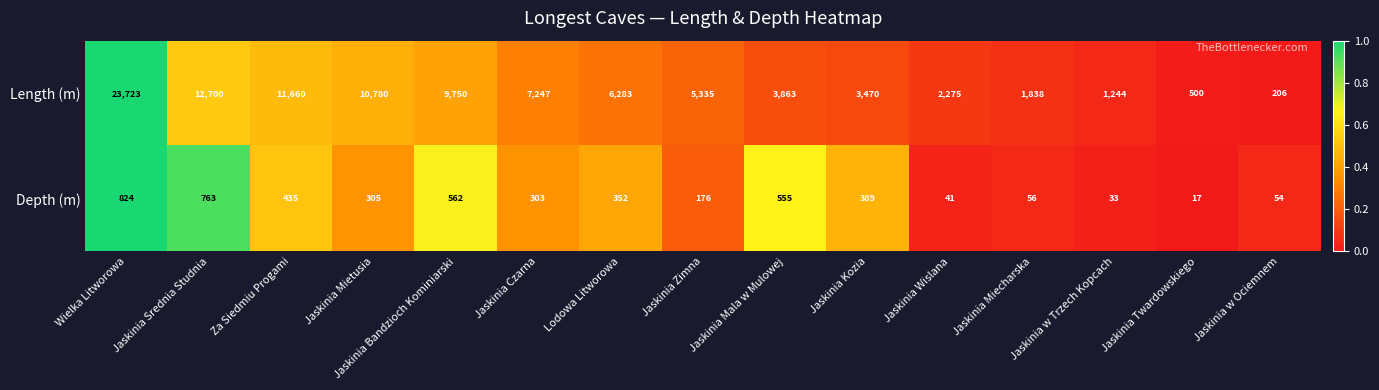

Which series changed the most between Jaskinia Srednia Studnia and Za Siedmiu Progami?

Length (m)